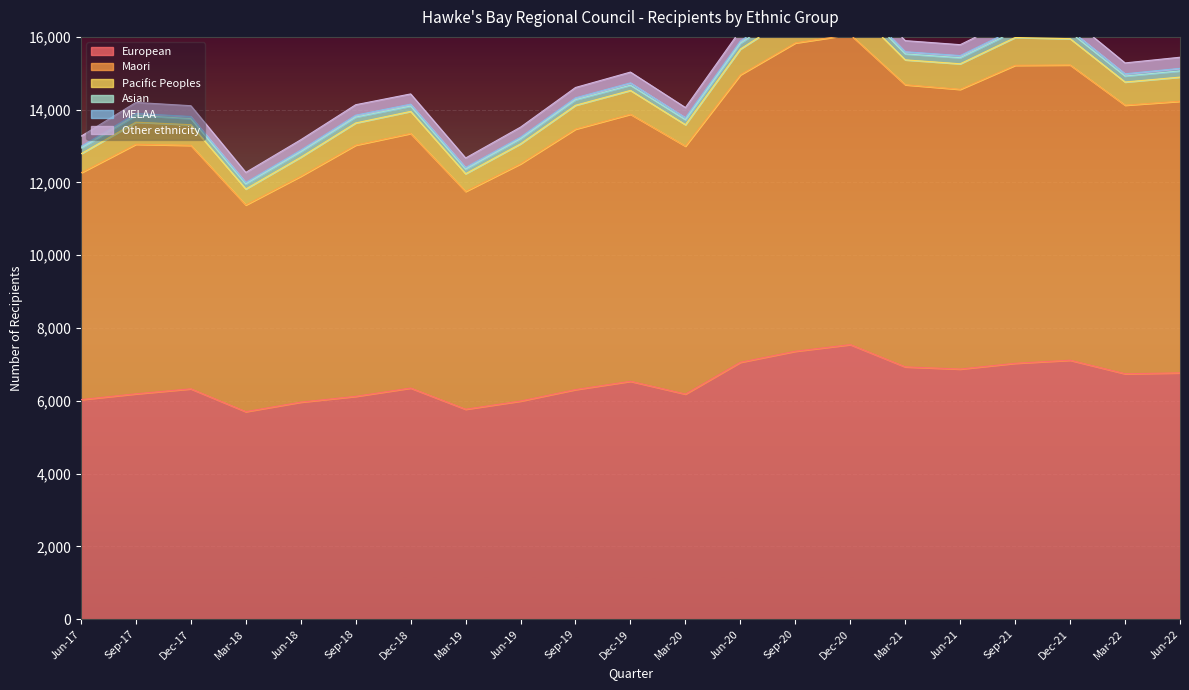

What is the sum of the European values at Mar-21 and Dec-20?

14478